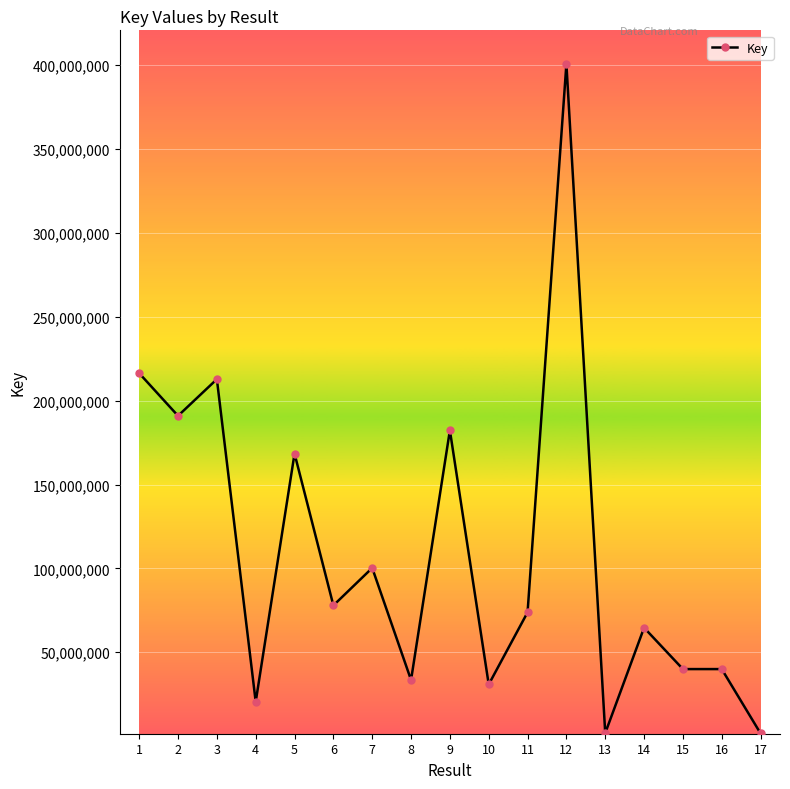

Which category has the highest value across all series?

12